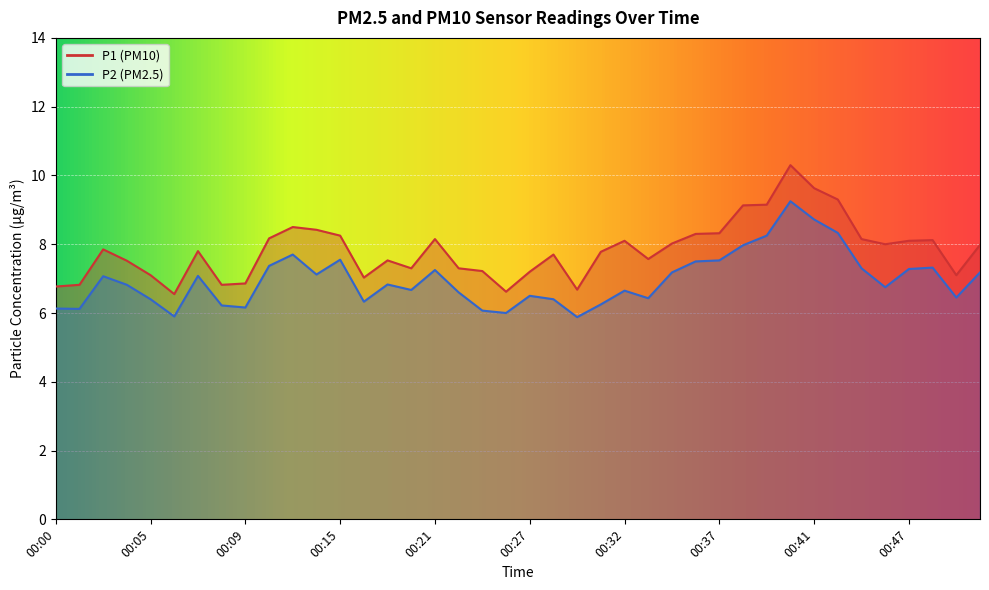

At which label is P2 closest to 7?

00:02